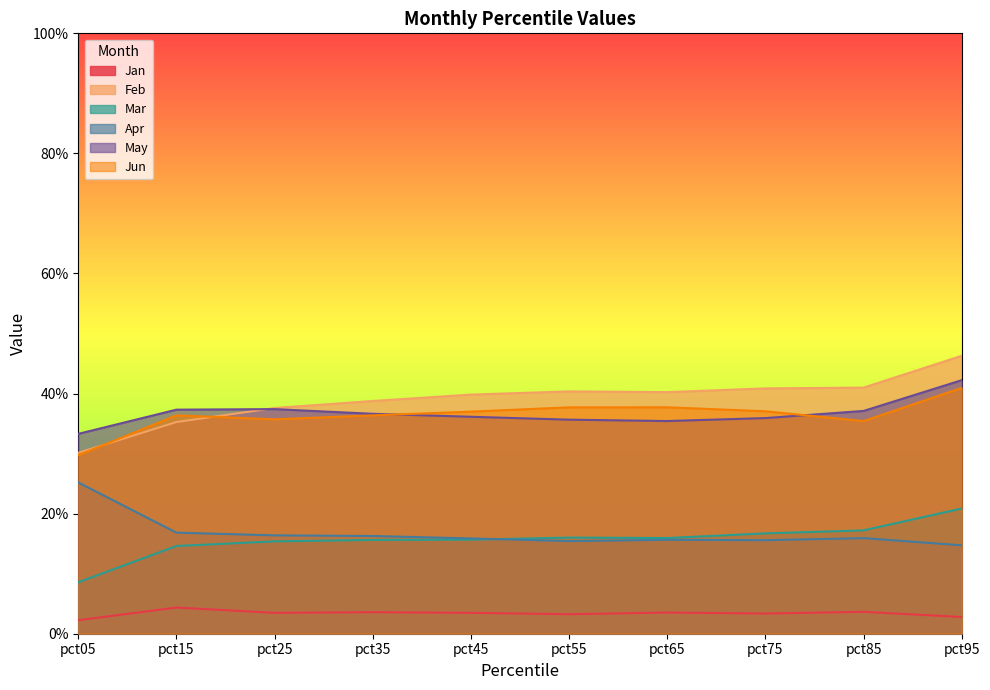

True or false: Jun and Mar intersect in this chart.

False